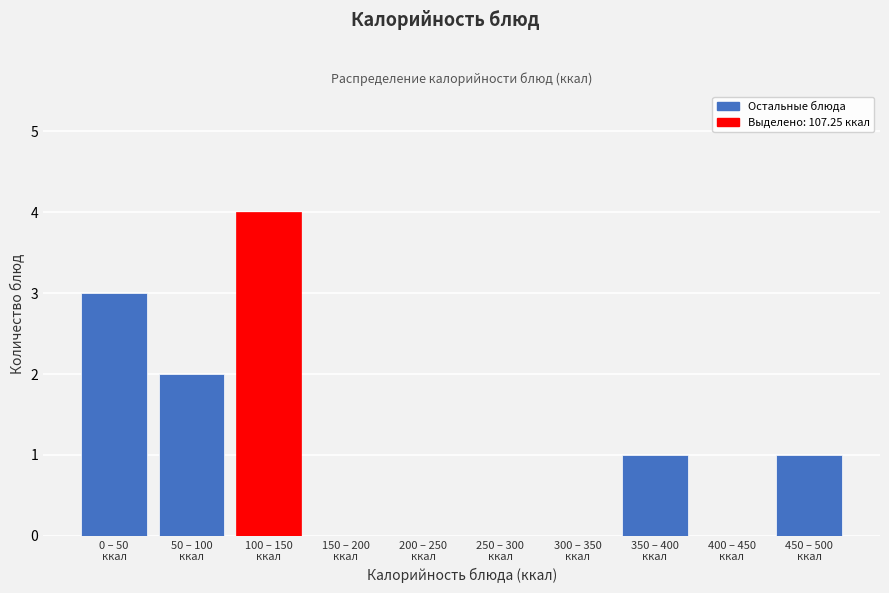

What is the sum of all values?

11